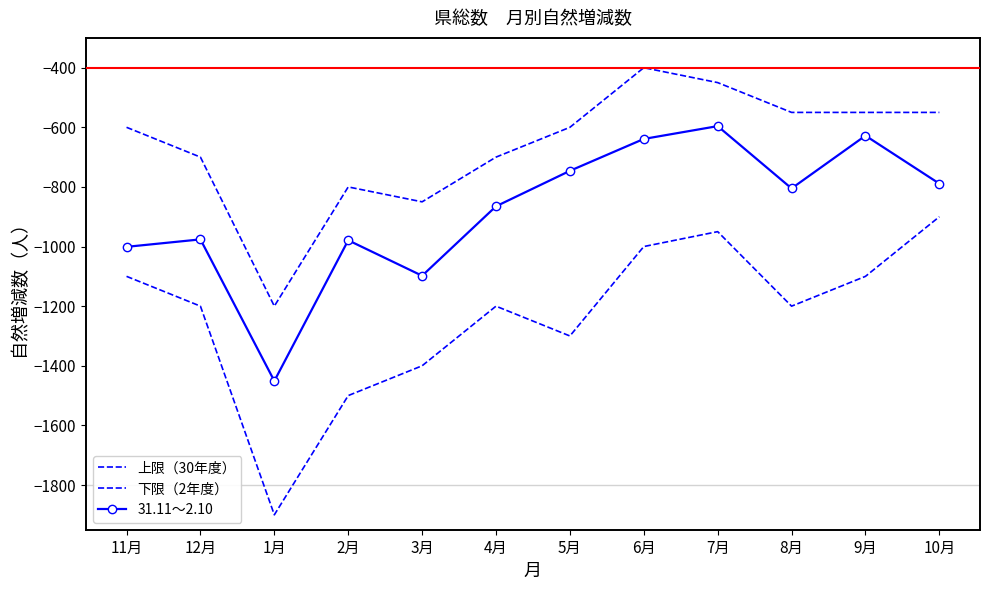

List the series in order of their overall mean, lowest first.

下限（2年度）, 31.11～2.10, 上限（30年度）